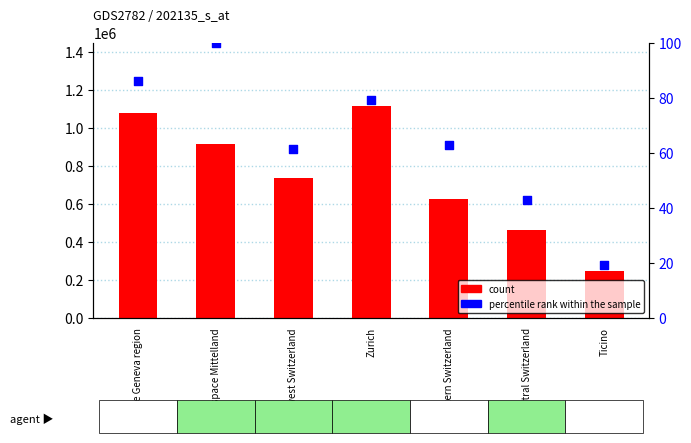

At which category is the sum across all series the highest?

Zurich